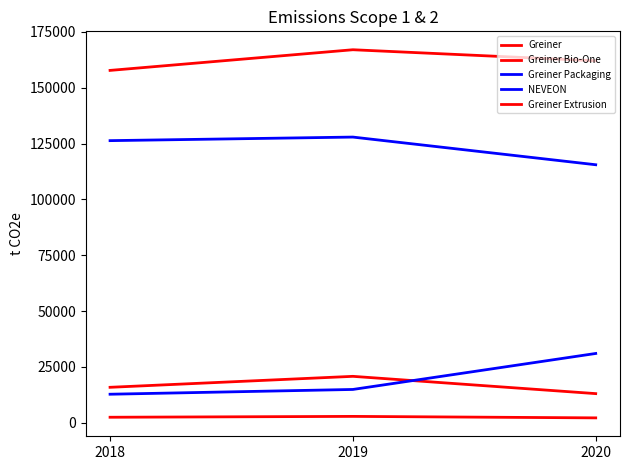

What is the value of the Greiner point at the 3rd from the left?

162016